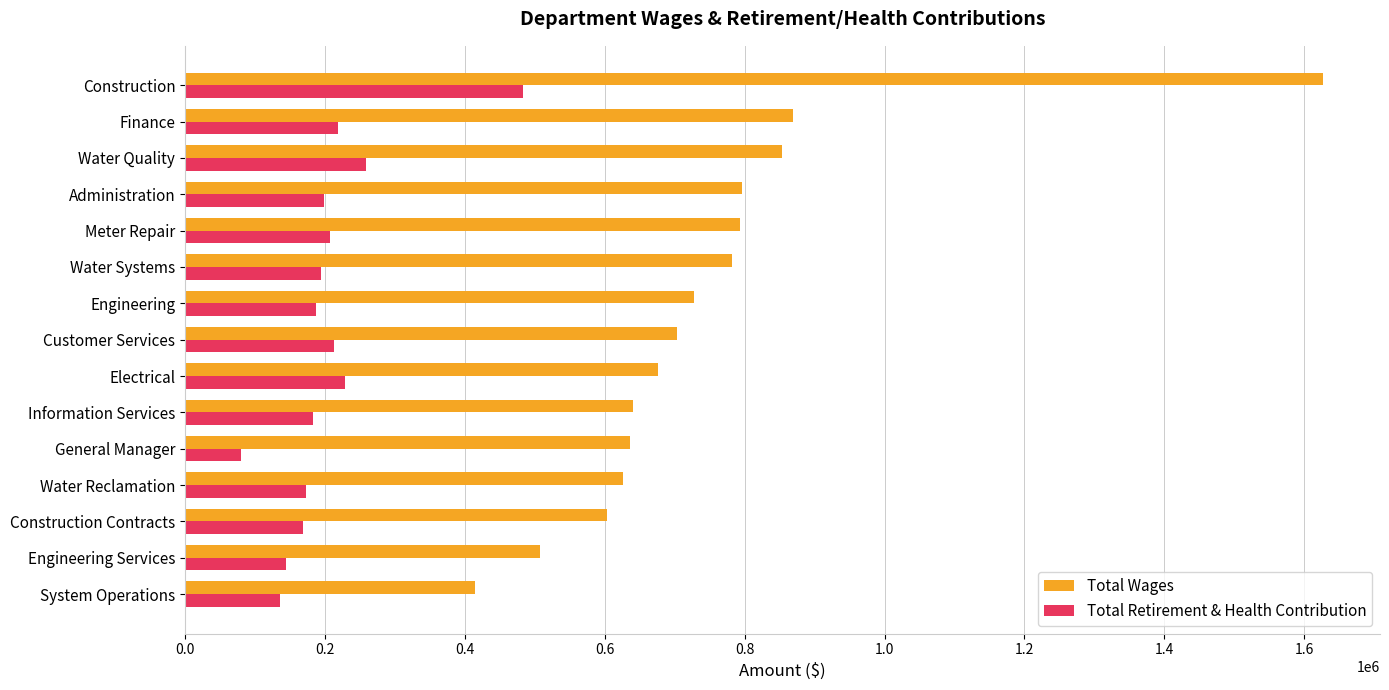

Between Construction and Administration, which series saw the biggest shift?

Total Wages